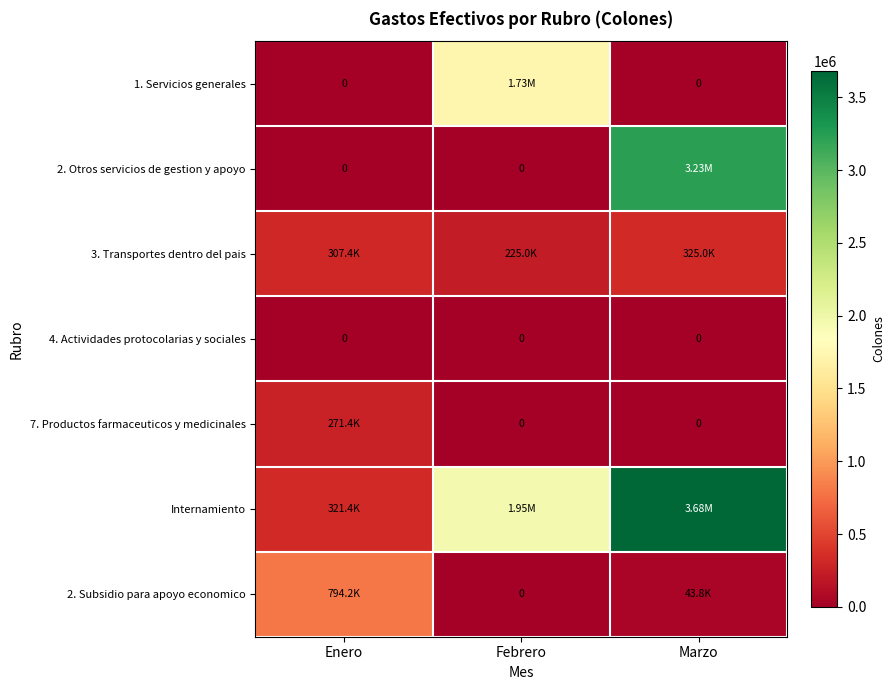

What is the average value of the 3. Transportes dentro del pais series?

285816.7